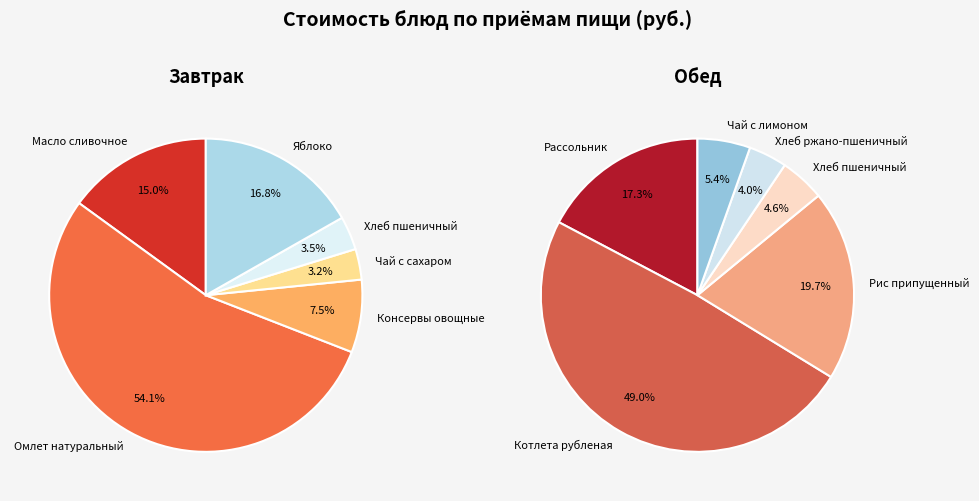

To the nearest percent, what is the difference between the largest and smallest slice percentages?

51%